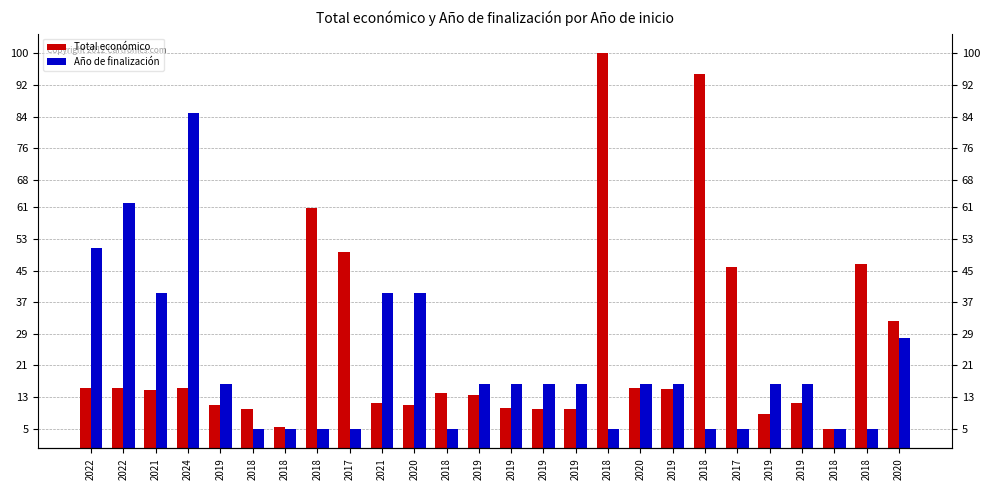

Between 2017 and 2018, which series saw the biggest shift?

Total económico